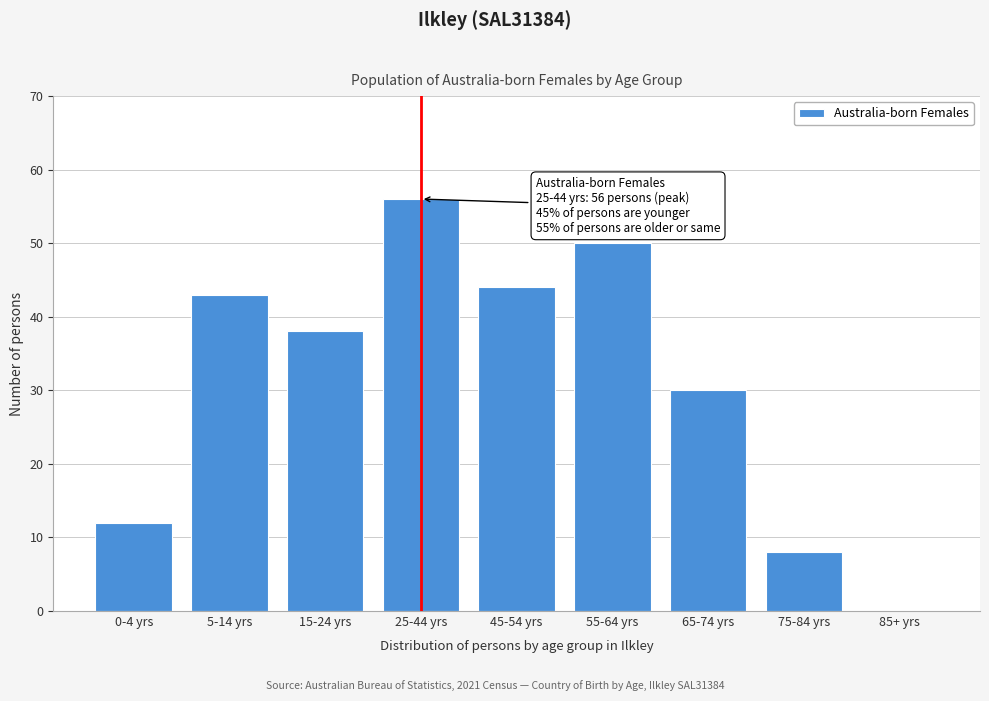

Reading right to left, what are all the values shown in this chart?

85+ yrs=0	75-84 yrs=8	65-74 yrs=30	55-64 yrs=50	45-54 yrs=44	25-44 yrs=56	15-24 yrs=38	5-14 yrs=43	0-4 yrs=12